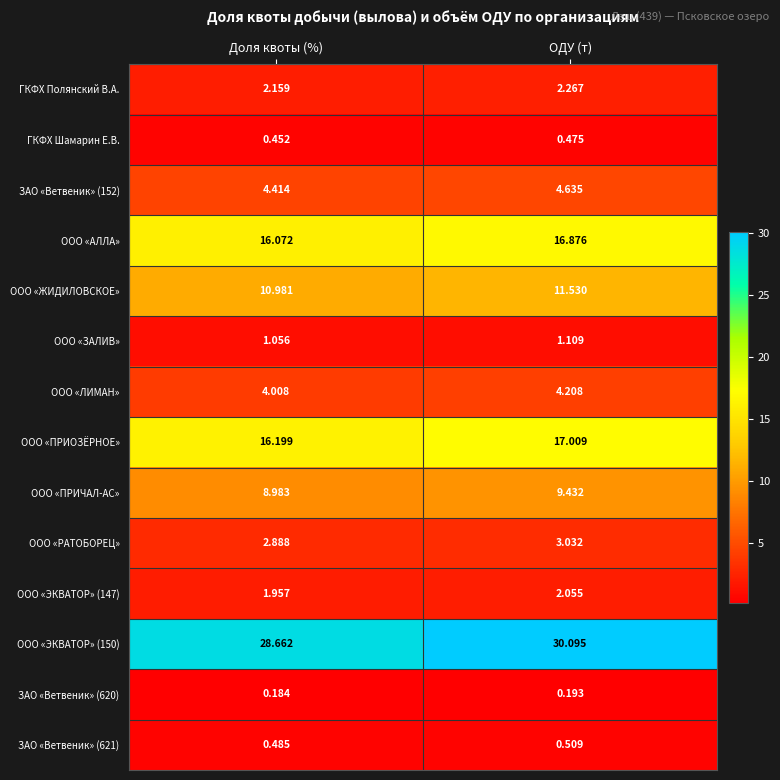

List the labels in order of ООО «РАТОБОРЕЦ» value, smallest first.

Доля квоты (%), ОДУ (т)